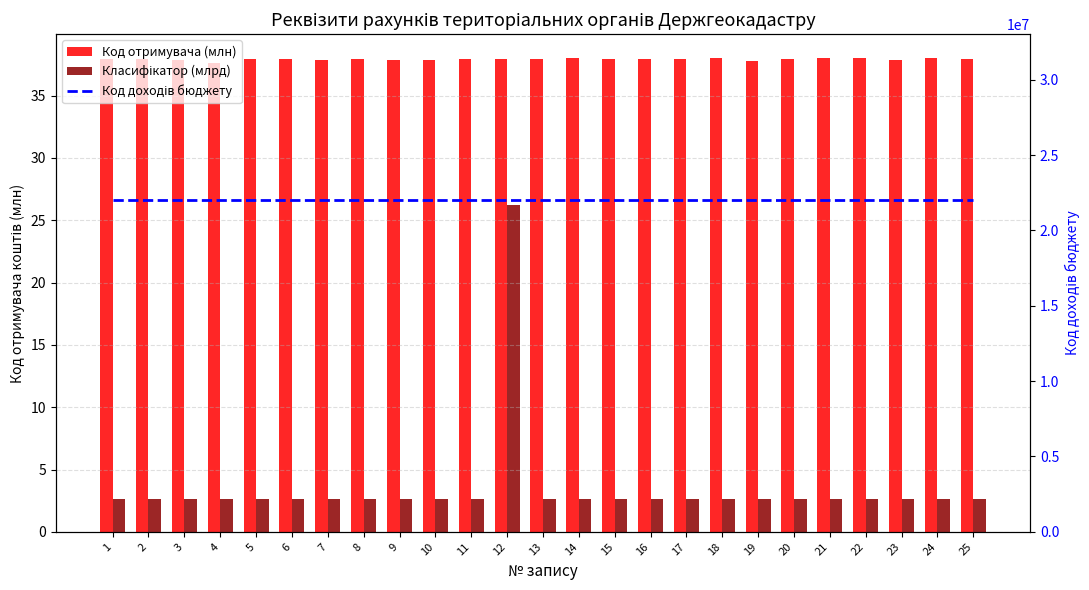

Which category has the highest value across all series?

1